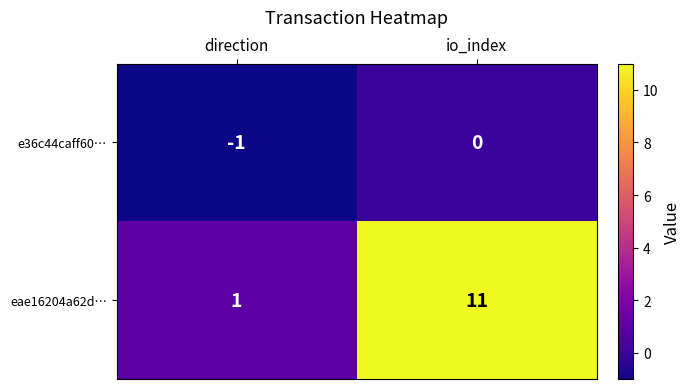

Reading left to right, what are all the values shown in this chart?

e36c44caff60…: direction=-1	io_index=0
eae16204a62d…: direction=1	io_index=11